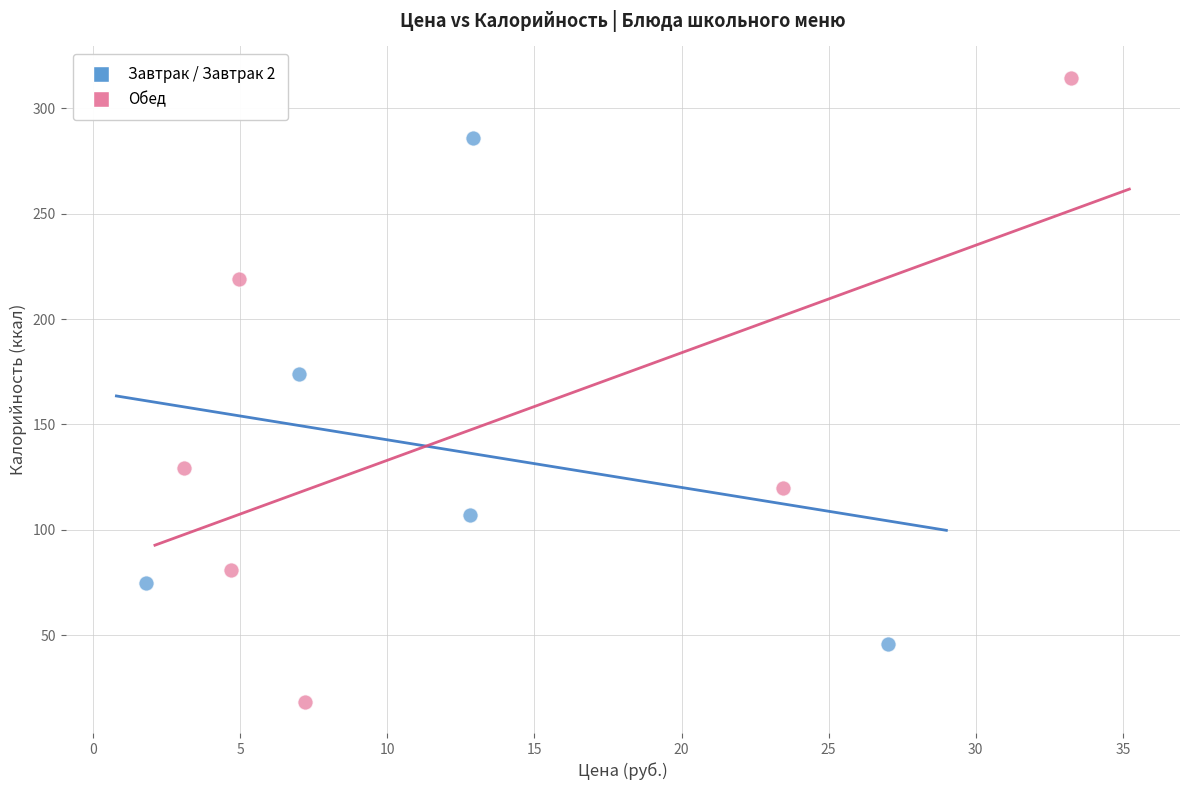

What are all the series names shown in the legend?

Завтрак / Завтрак 2, Обед